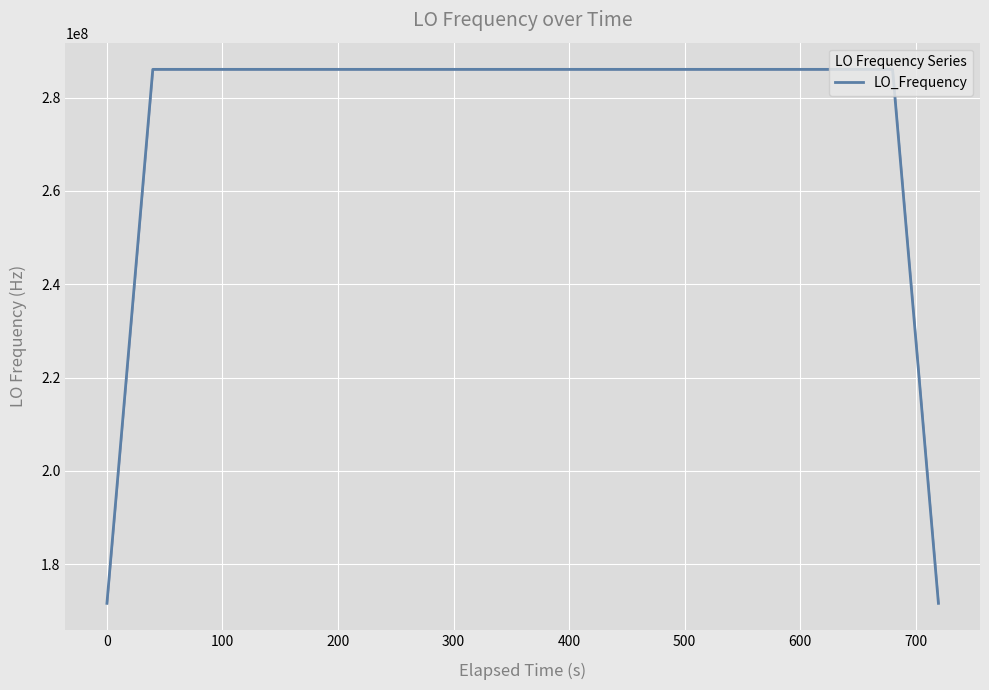

What is the maximum value shown in the chart?

286047001.0